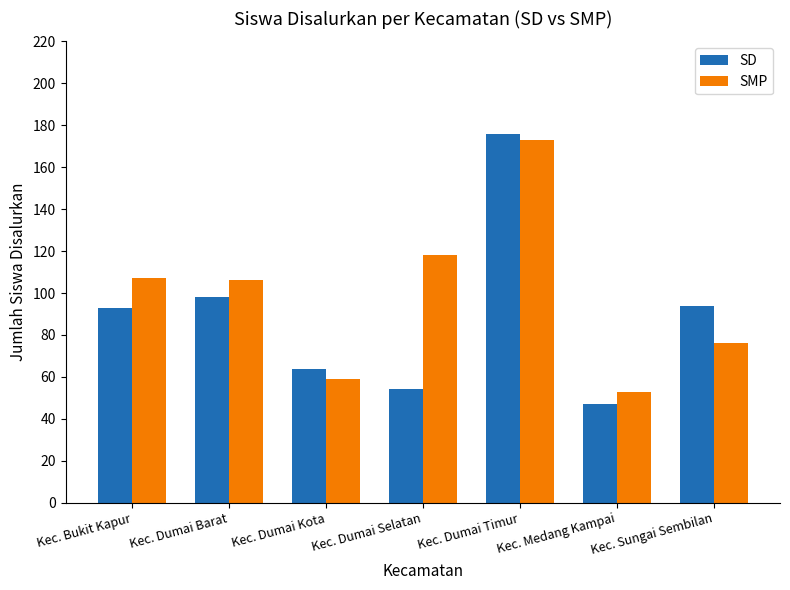

What is the difference between the maximum and minimum values in the SMP series?

120